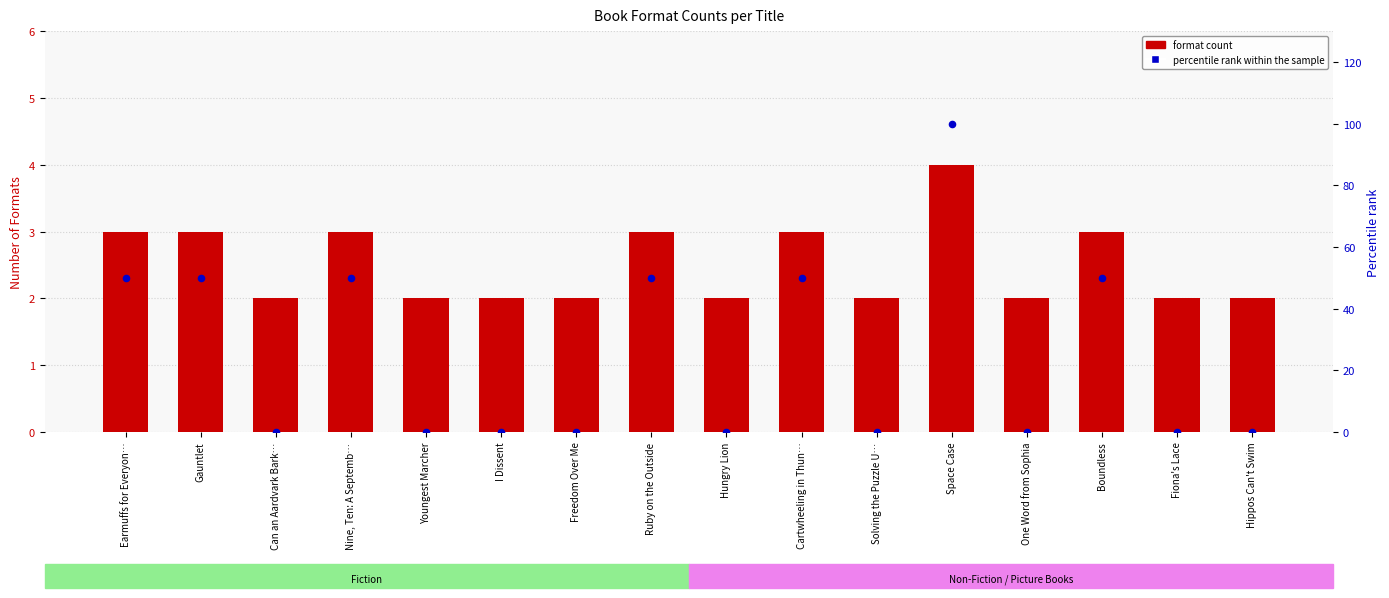

What is the total value across all series at Fiona's Lace?

2